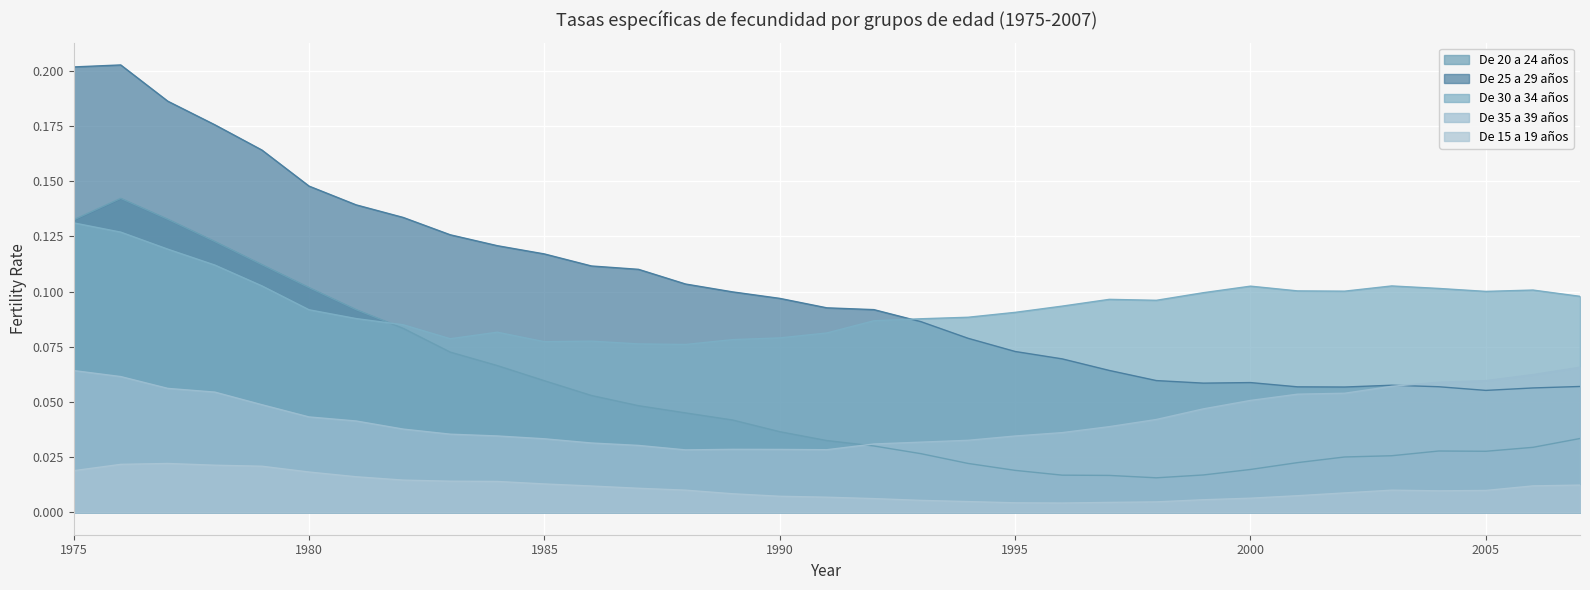

True or false: De 35 a 39 años and De 15 a 19 años intersect in this chart.

False